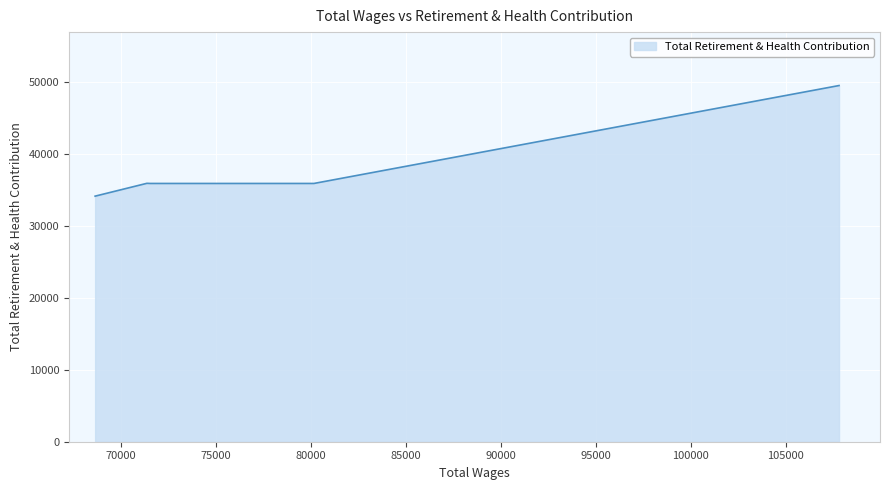

What is the difference between the second highest and minimum values?

1783